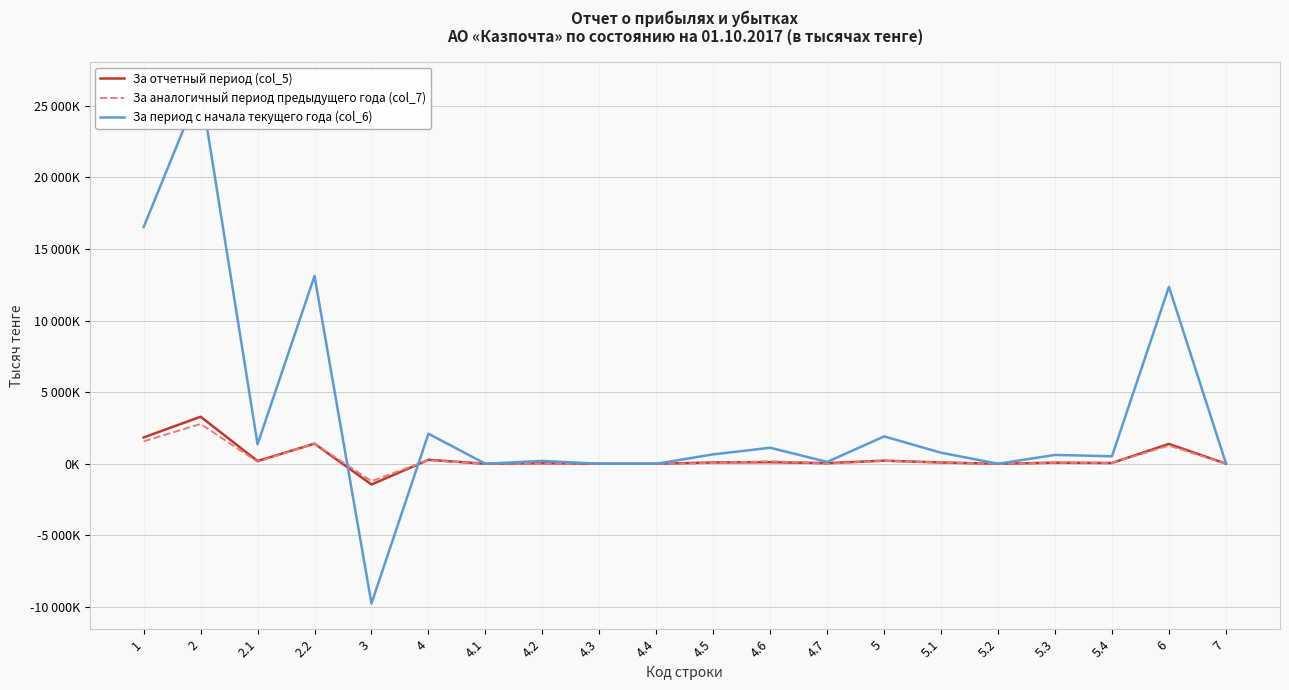

Where is За аналогичный период предыдущего года (col_7) nearest to the value 782372?

6